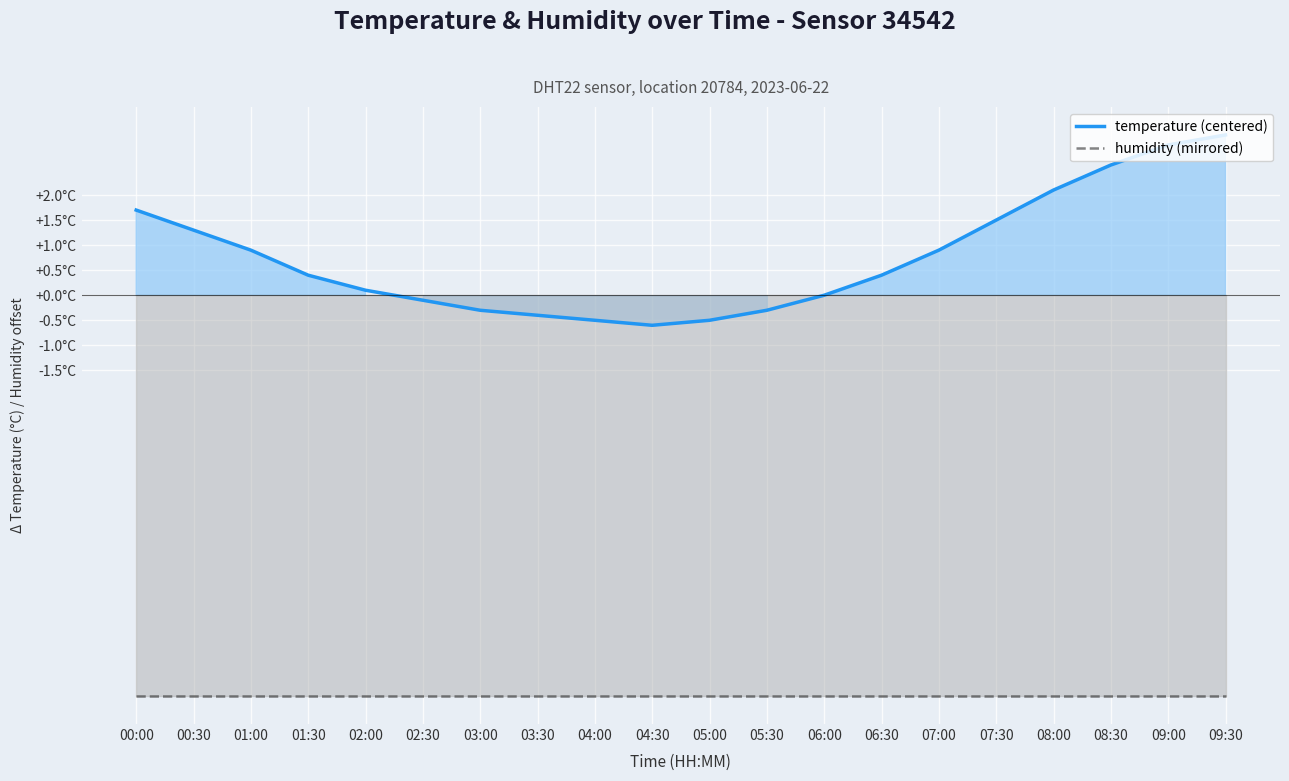

The humidity (mirrored) series shows -13.9 at 00:30. True or false?

False